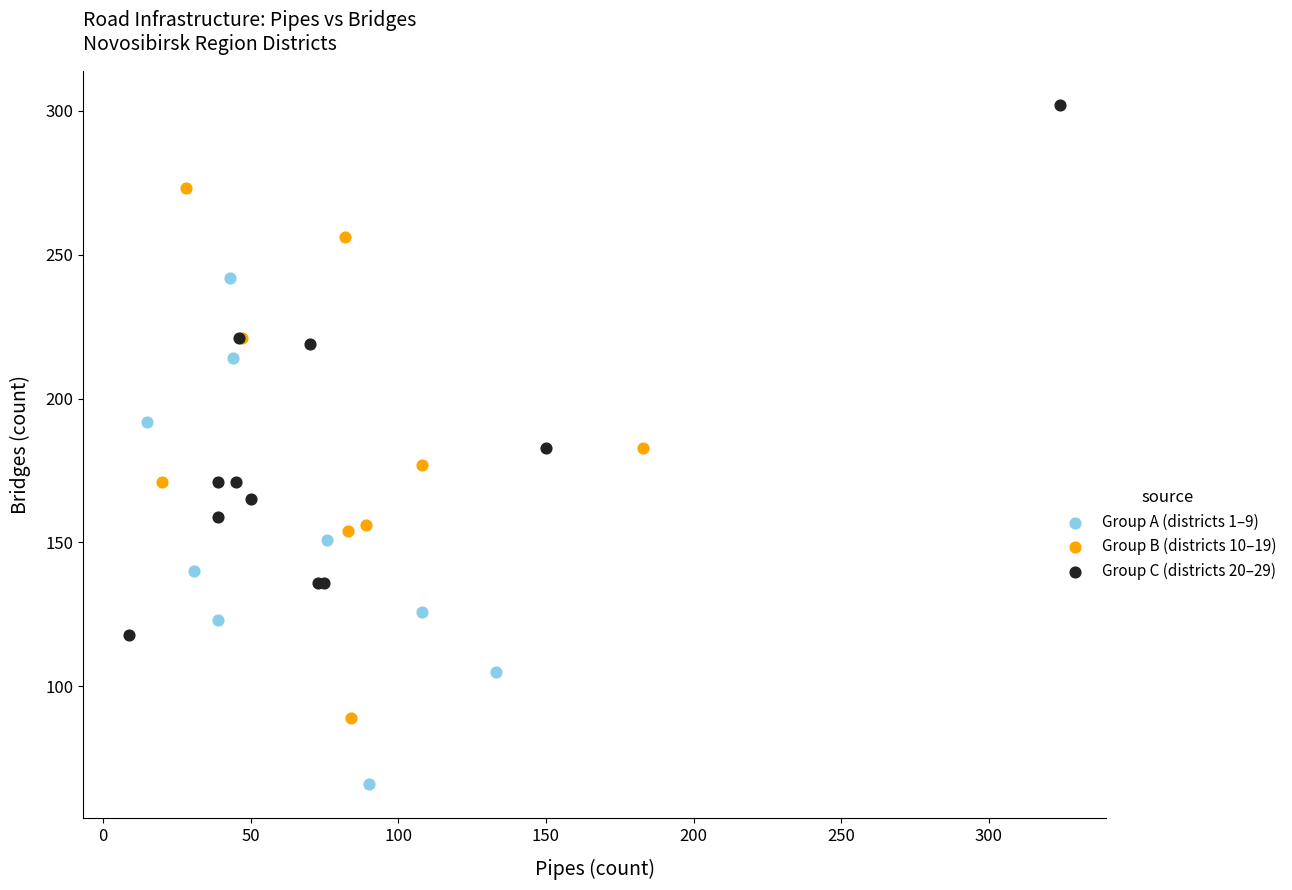

Which series reaches the minimum Y coordinate?

Group A (districts 1–9)